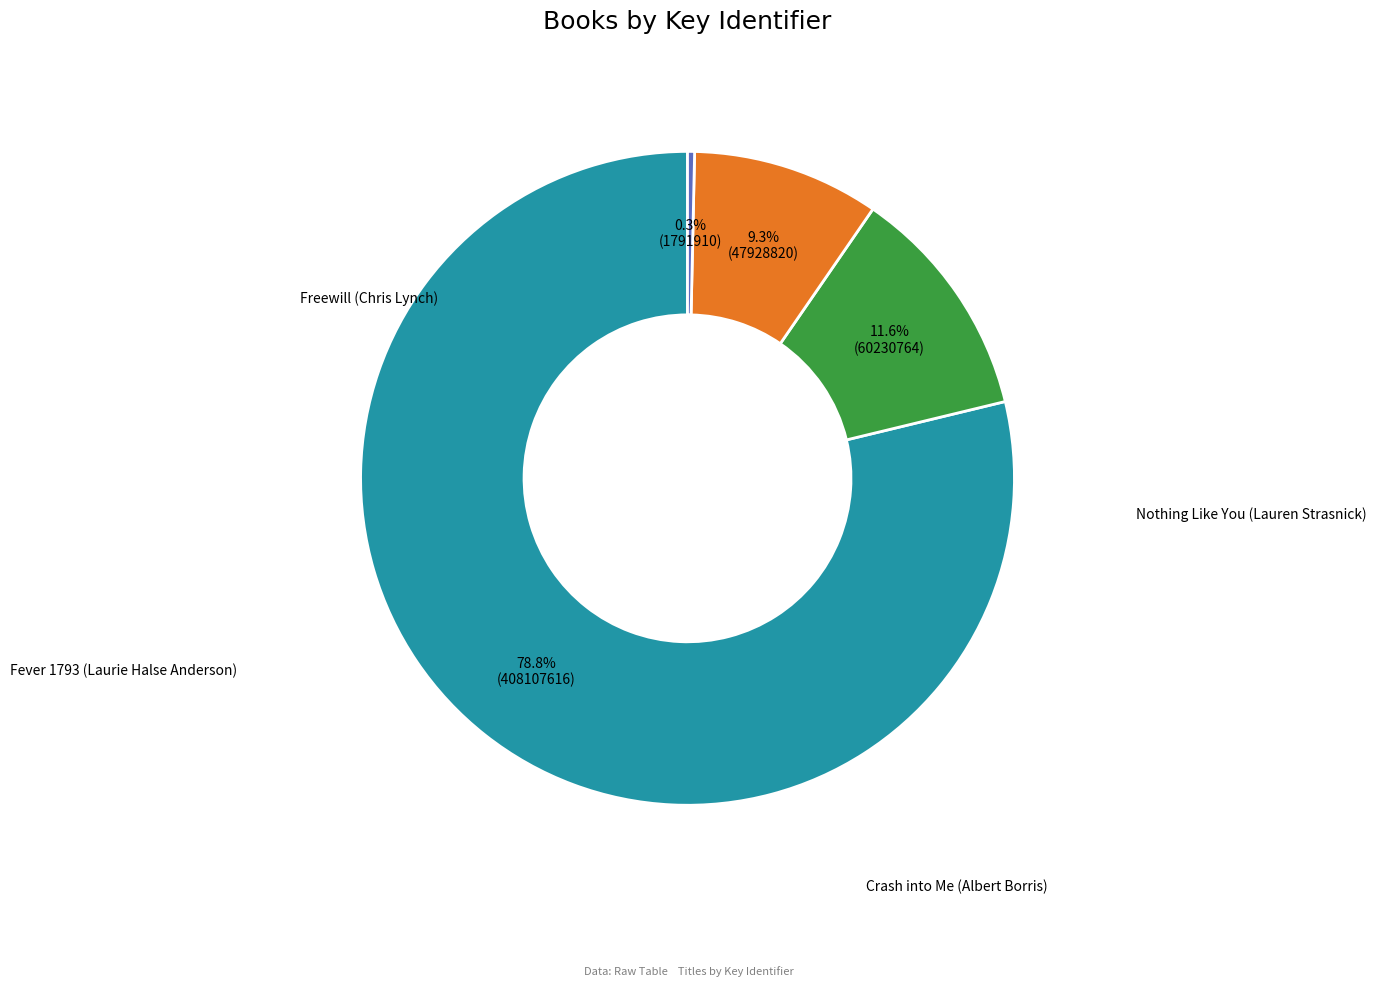

To the nearest percent, what is the difference between the Nothing Like You (Lauren Strasnick) and Freewill (Chris Lynch) slice percentages?

67%